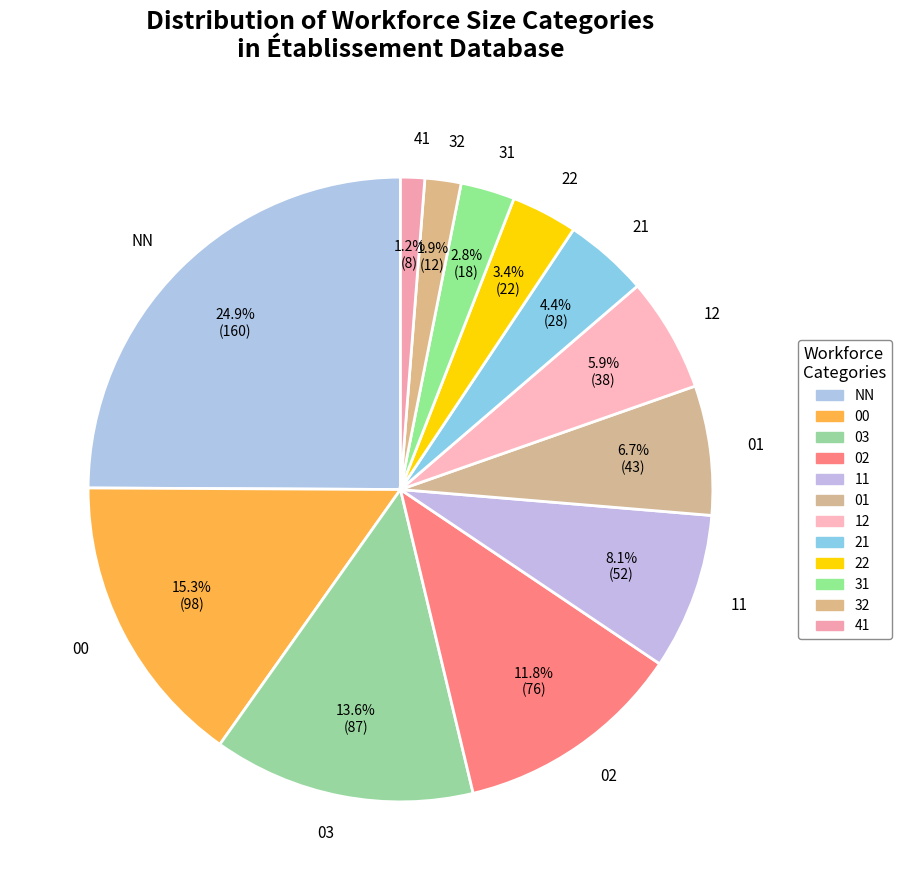

Approximately how many times larger is the value at 41 compared to 31?

0.4